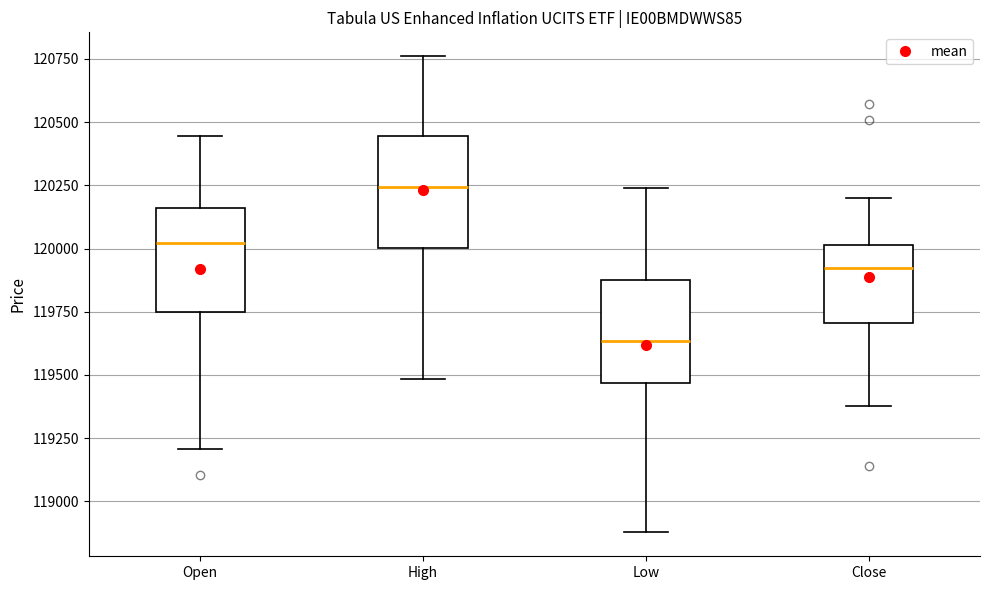

Reading left to right, transcribe this box plot: for each box, give where its median line is, the range the box spans, and where its two whiskers end, as read against the y-axis. The values are not printed on the chart, so give them approximately, as read against the axis.

Open: median 120000, box 119750 to 120150, whiskers 119200 to 120450
High: median 120250, box 120000 to 120450, whiskers 119500 to 120750
Low: median 119650, box 119450 to 119850, whiskers 118900 to 120250
Close: median 119900, box 119700 to 120000, whiskers 119400 to 120200